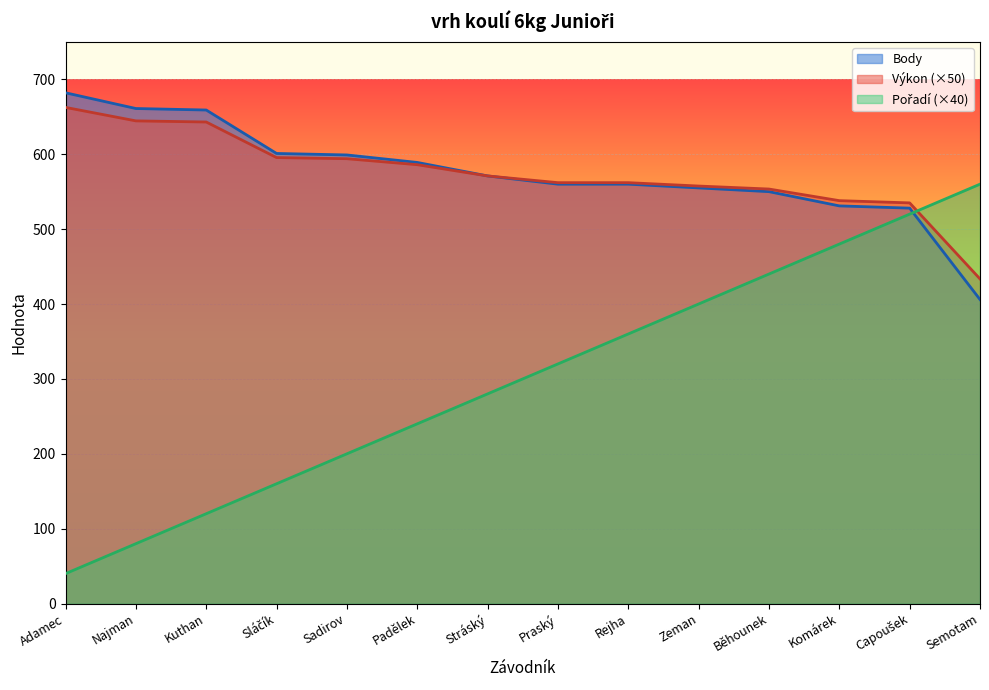

What is the maximum value shown in the chart?

682.0